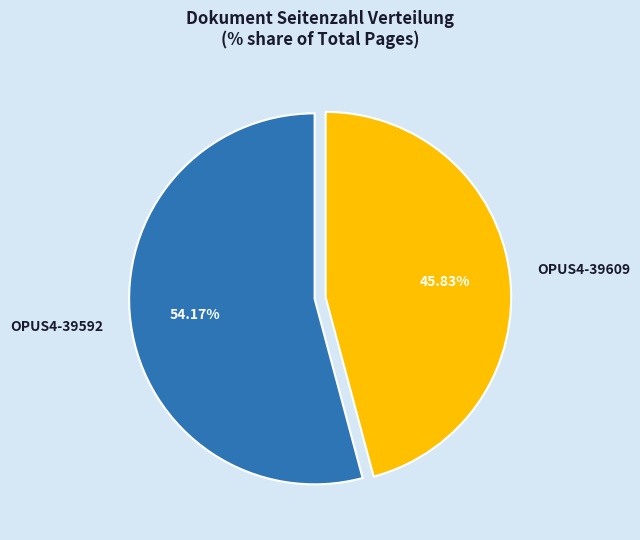

True or false: OPUS4-39592 accounts for 54% of the total.

True